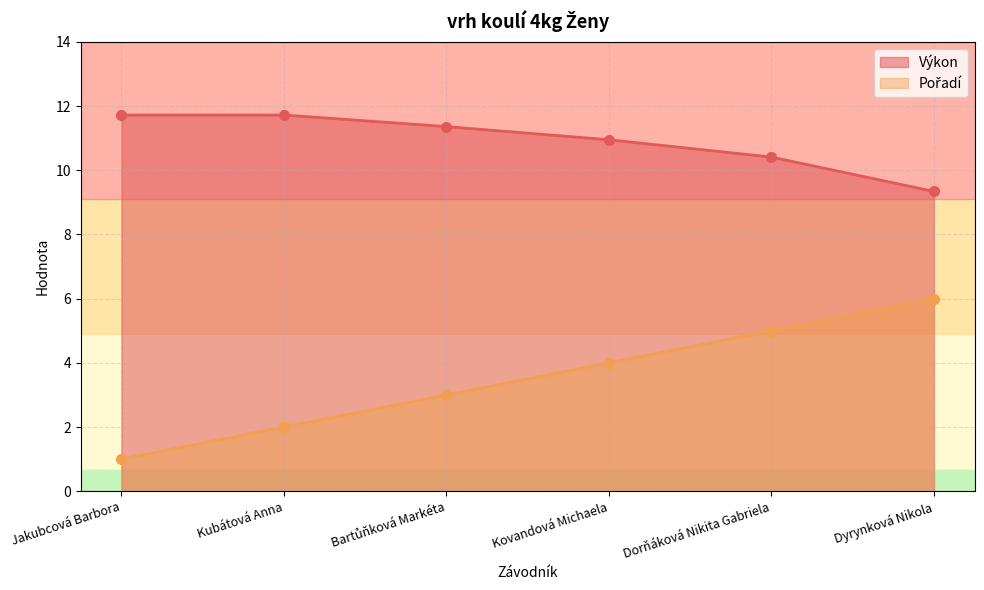

True or false: Pořadí and Výkon intersect in this chart.

False